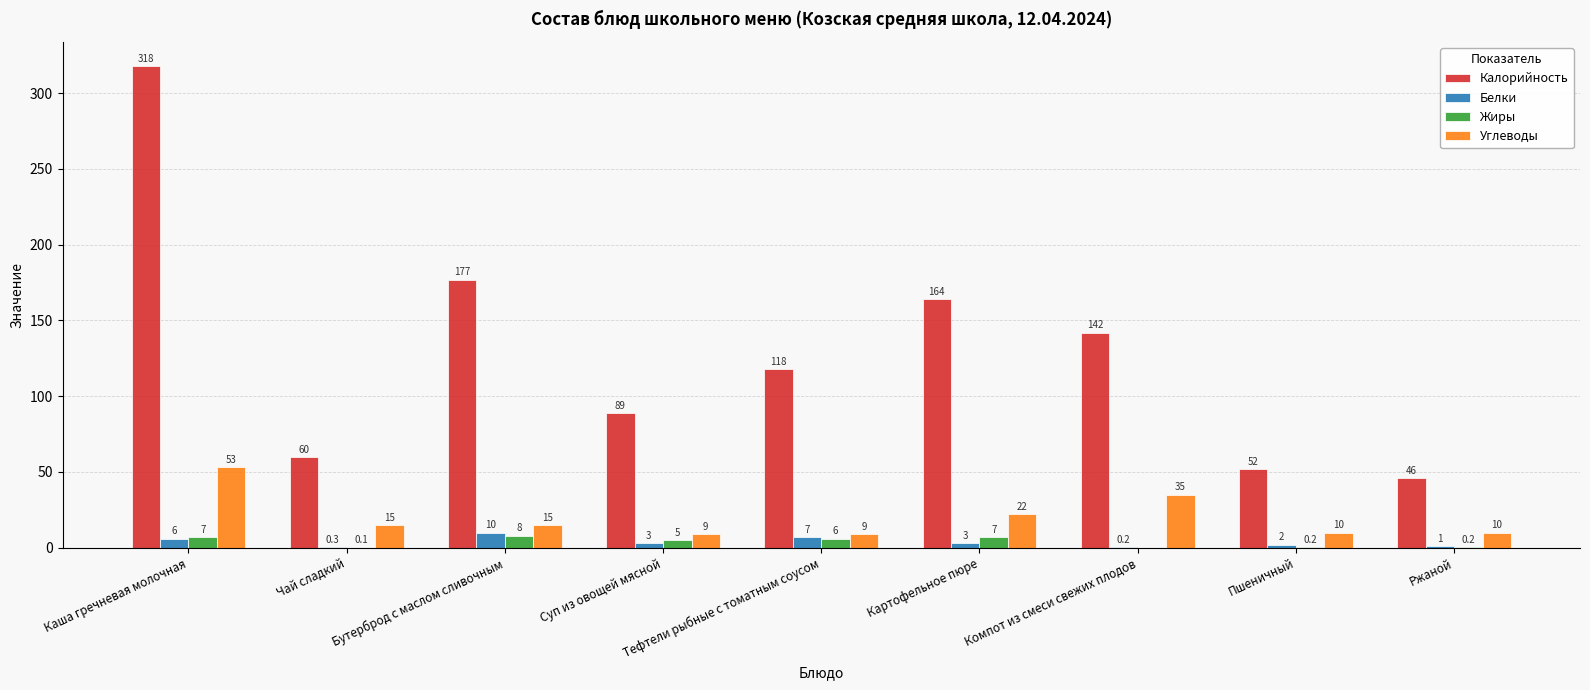

Does the chart contain stacked bars?

No